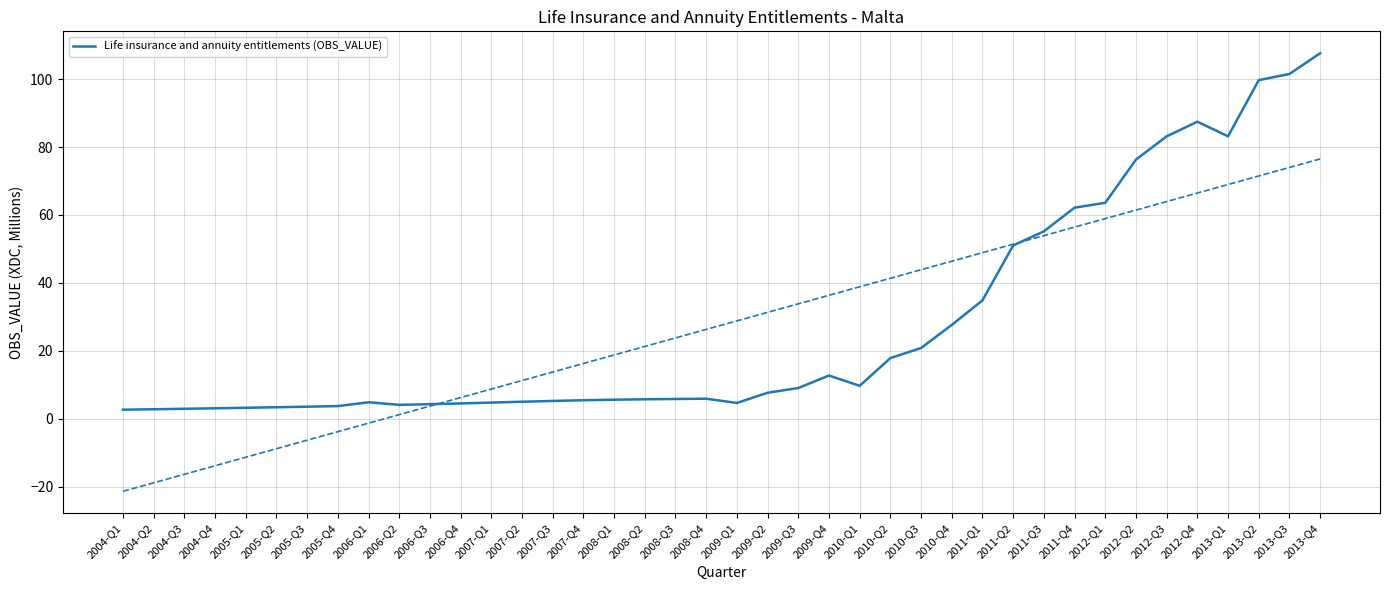

What is the change in value from 2006-Q3 to 2012-Q1?

+59.3